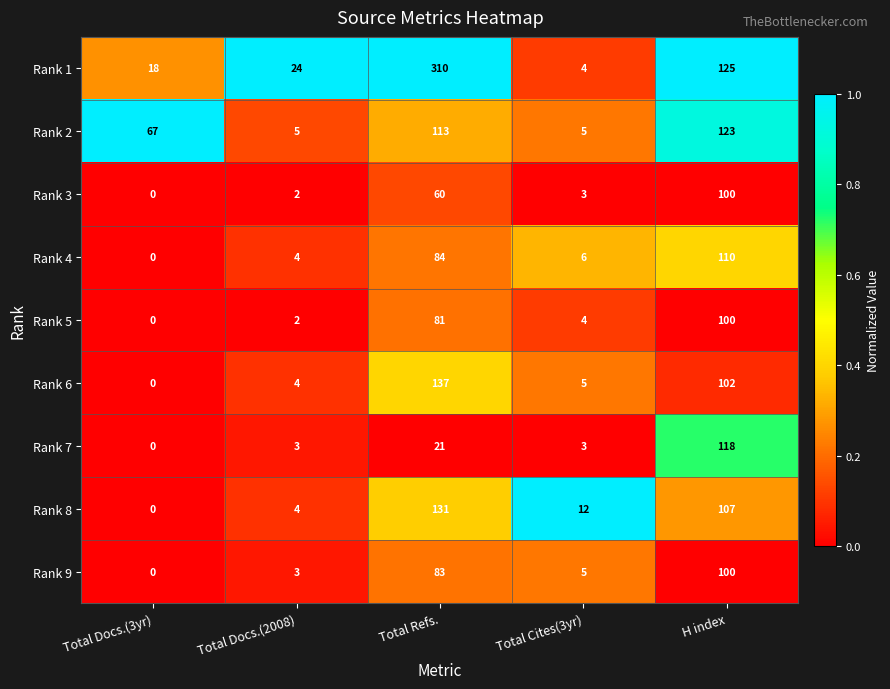

What is the sum of all Rank 1 values?

481